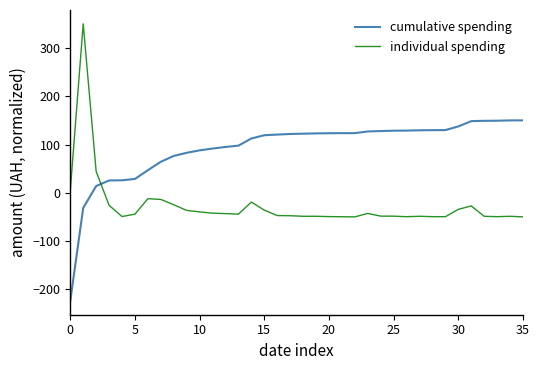

True or false: cumulative spending and individual spending cross at least once.

True